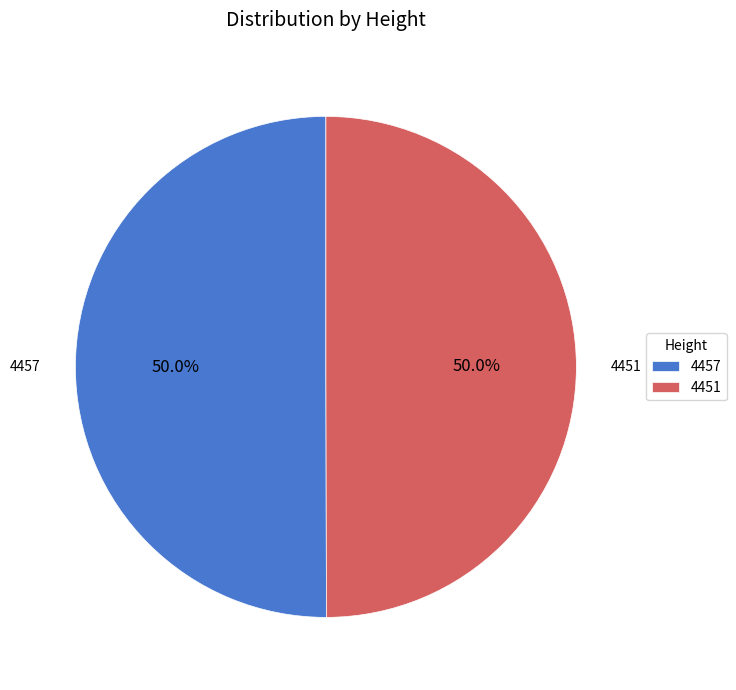

Approximately how many times larger is the value at 4451 compared to 4457?

1.0